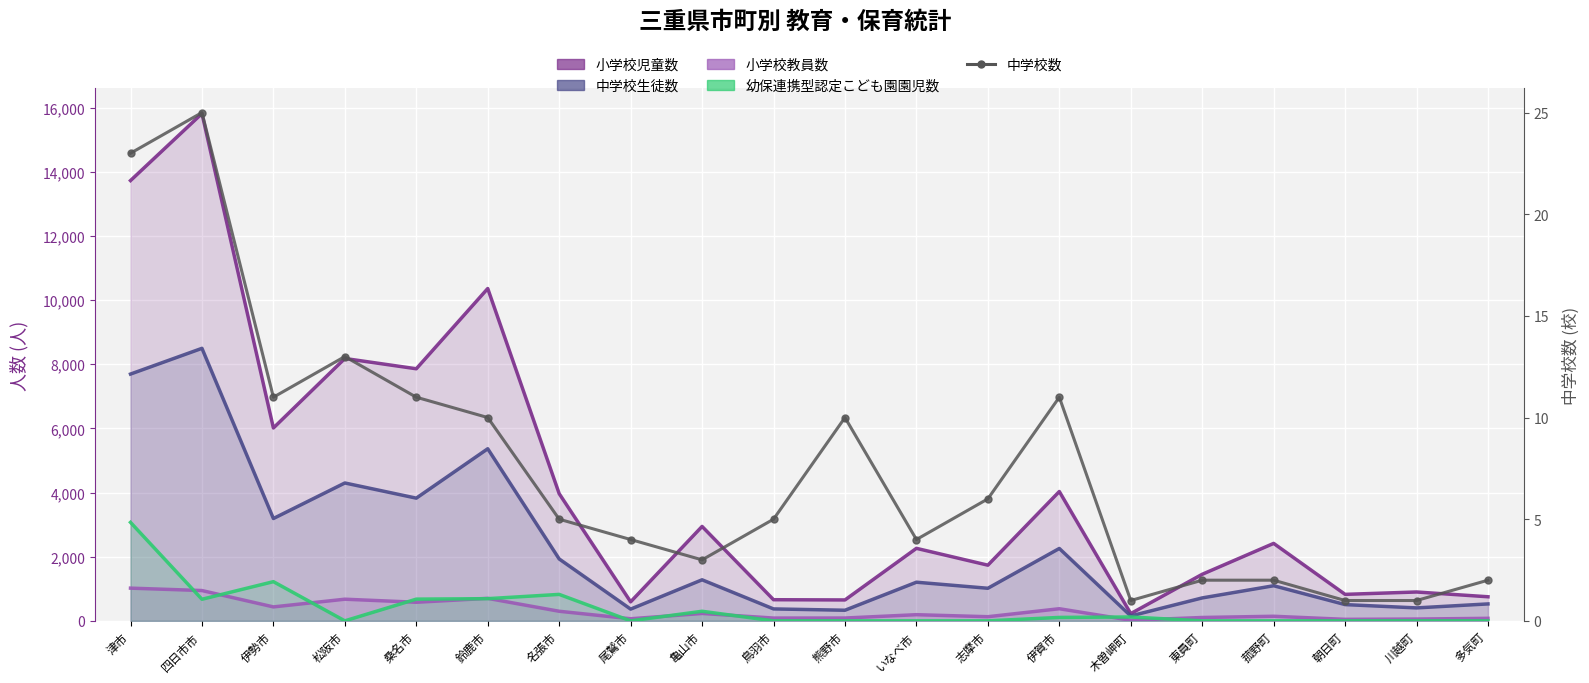

Which series has the largest total across all categories?

小学校児童数